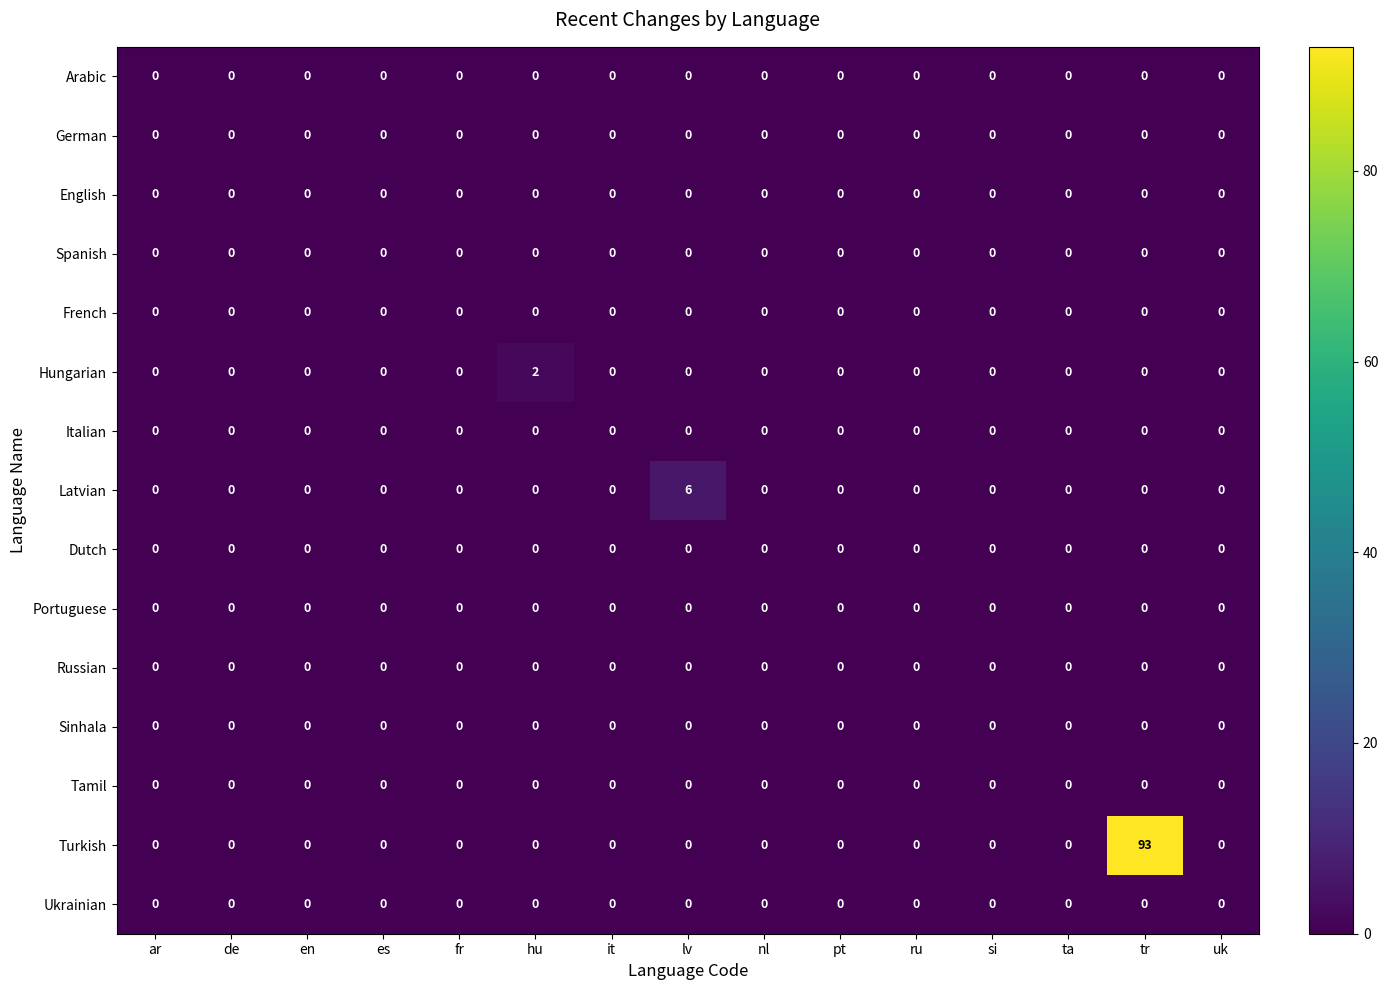

At which category is the sum across all series the highest?

tr